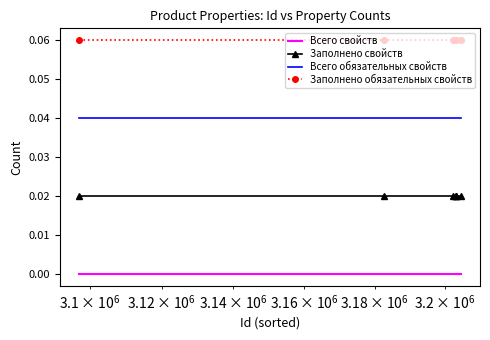

What are all the series names shown in the legend?

Всего свойств, Заполнено свойств, Всего обязательных свойств, Заполнено обязательных свойств